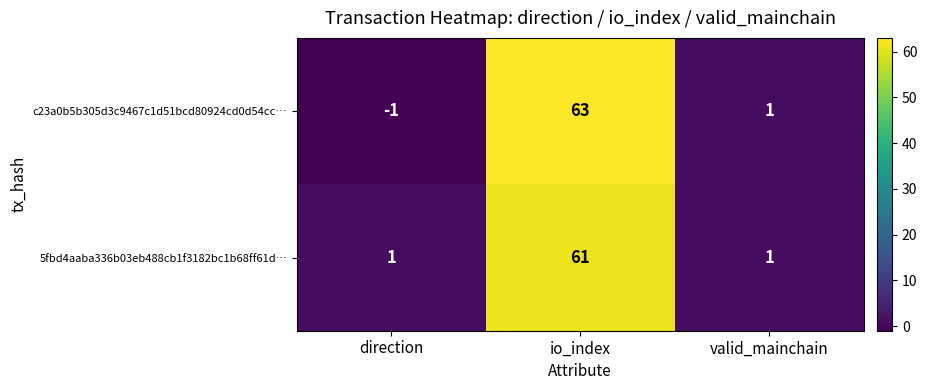

The c23a0b5b305d3c9467c1d51bcd80924cd0d54cc… series shows 63 at io_index. True or false?

True